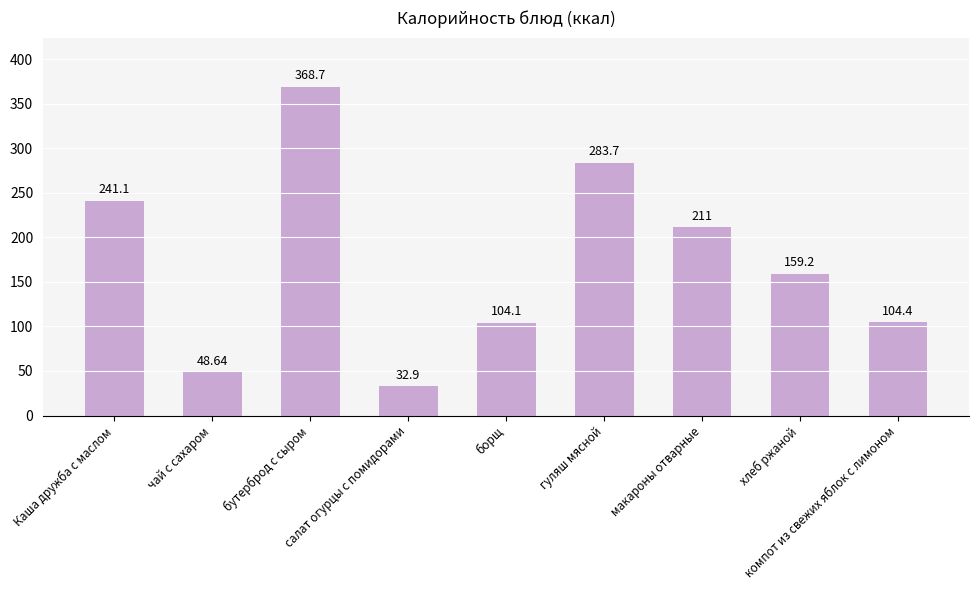

The value at макароны отварные is 105.2. True or false?

False